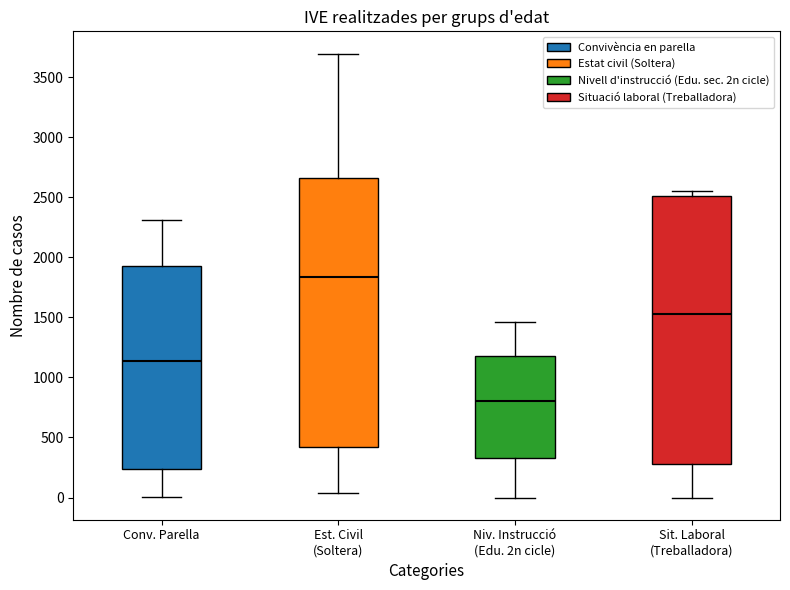

Which box's median line is the highest?

Est. Civil (Soltera)